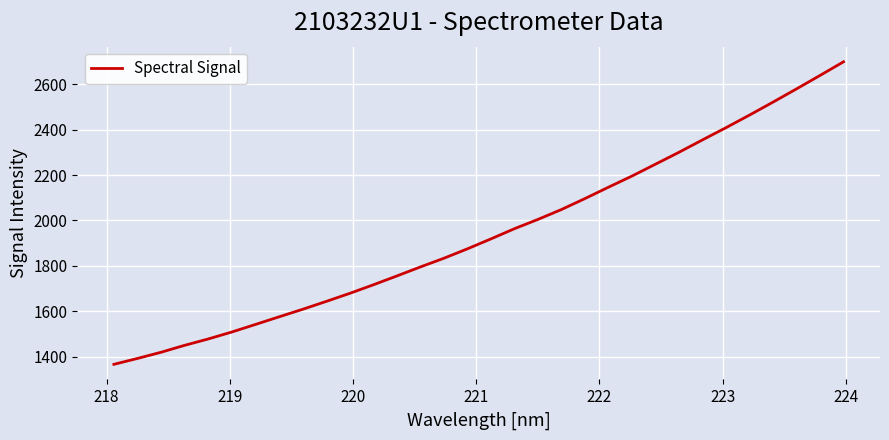

What is the difference between the maximum and minimum values?

1333.6